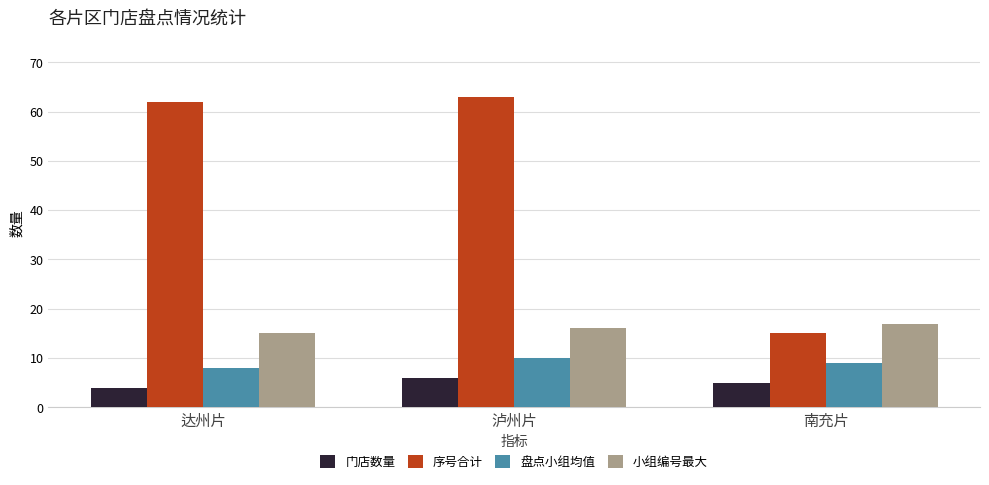

Which series has the largest range (max minus min)?

序号合计